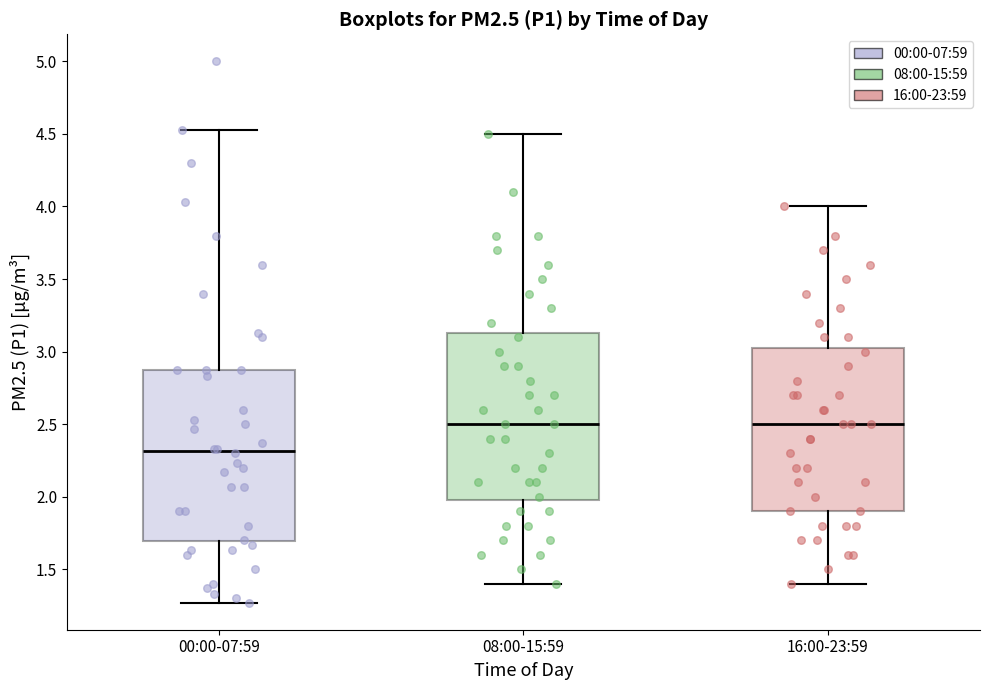

Where is the lower edge of the box for 08:00-15:59 on the y-axis? The values are not printed on the chart, so give them approximately, as read against the axis.

2.00